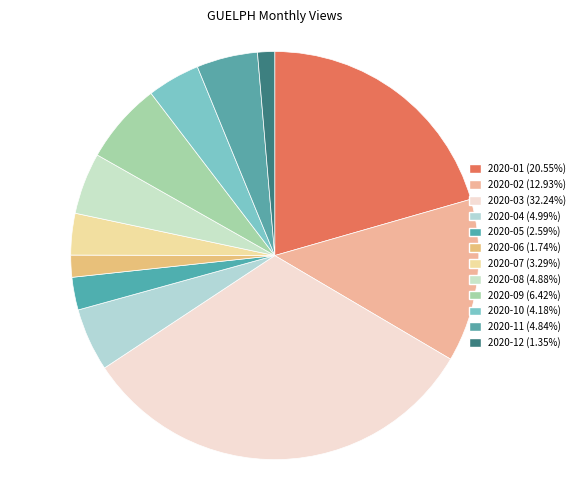

To the nearest percent, what portion does 2020-05 represent?

3%